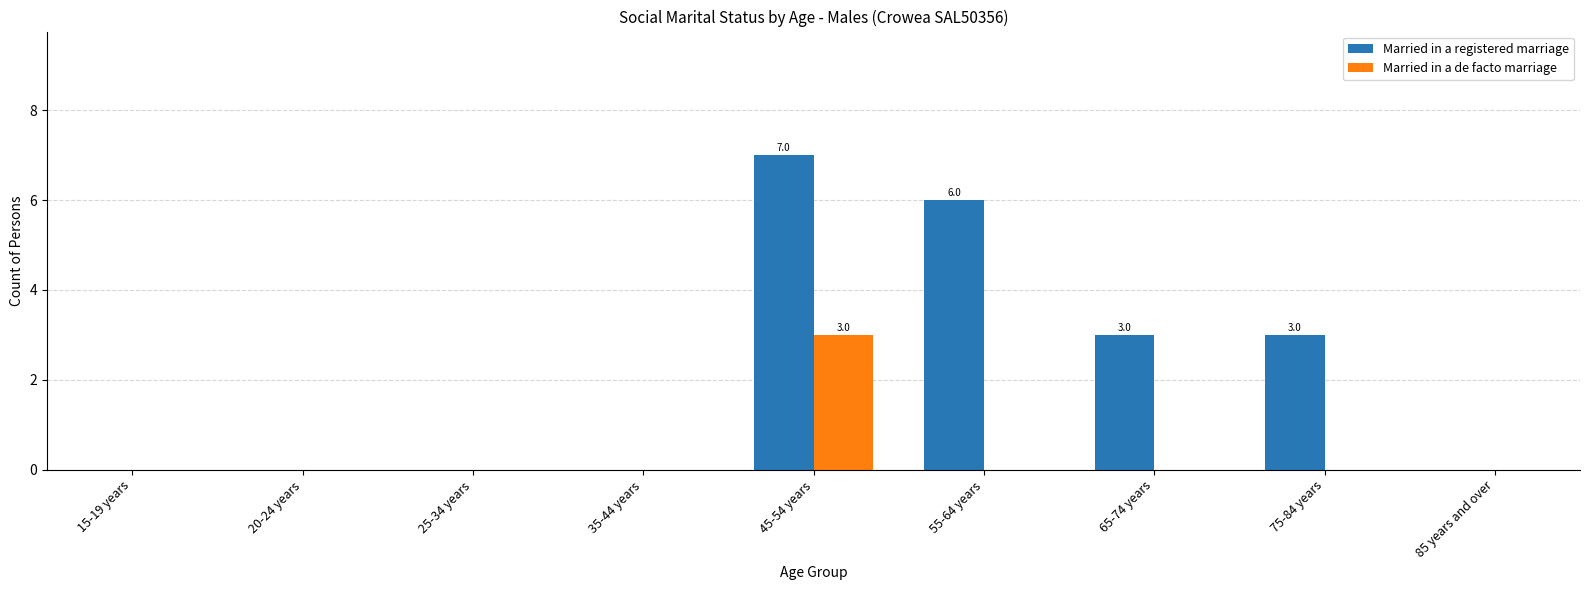

Is the value of Married in a registered marriage at 55-64 years greater than the value of Married in a de facto marriage at 65-74 years?

Yes